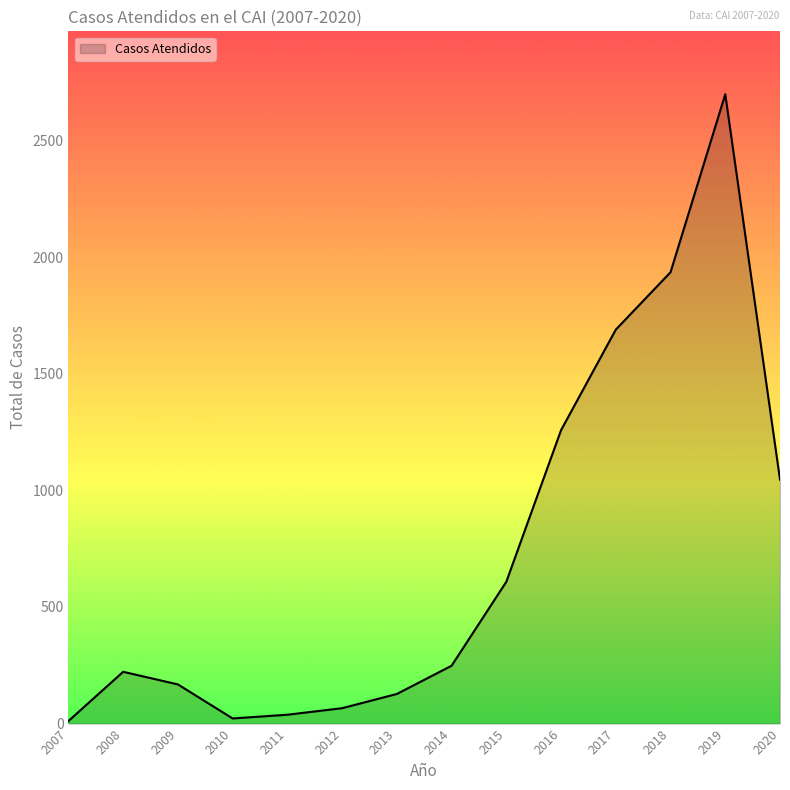

Count the number of categories in the chart.

14